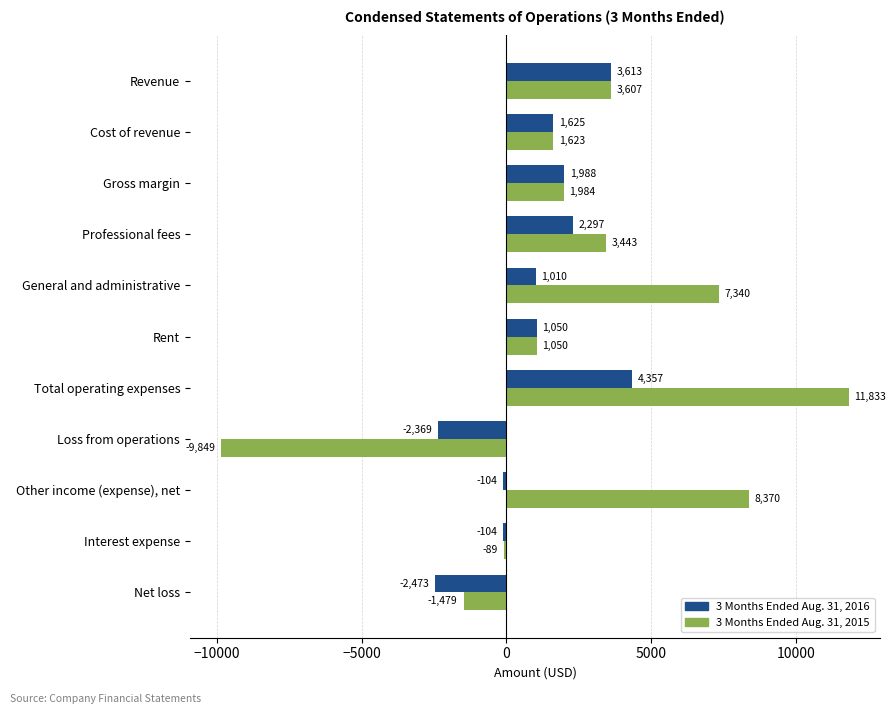

What is the average value of the 3 Months Ended Aug. 31, 2016 series?

990